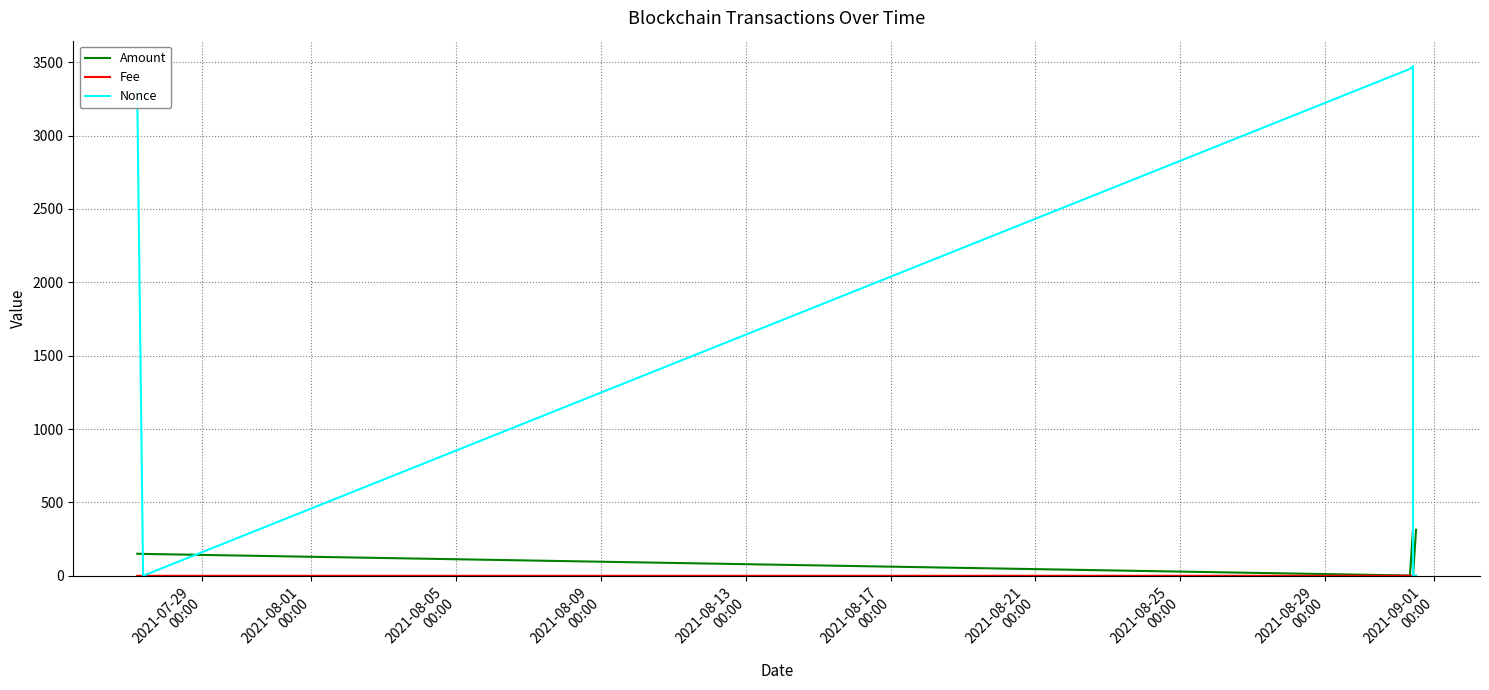

Which series has the widest spread of values?

Nonce